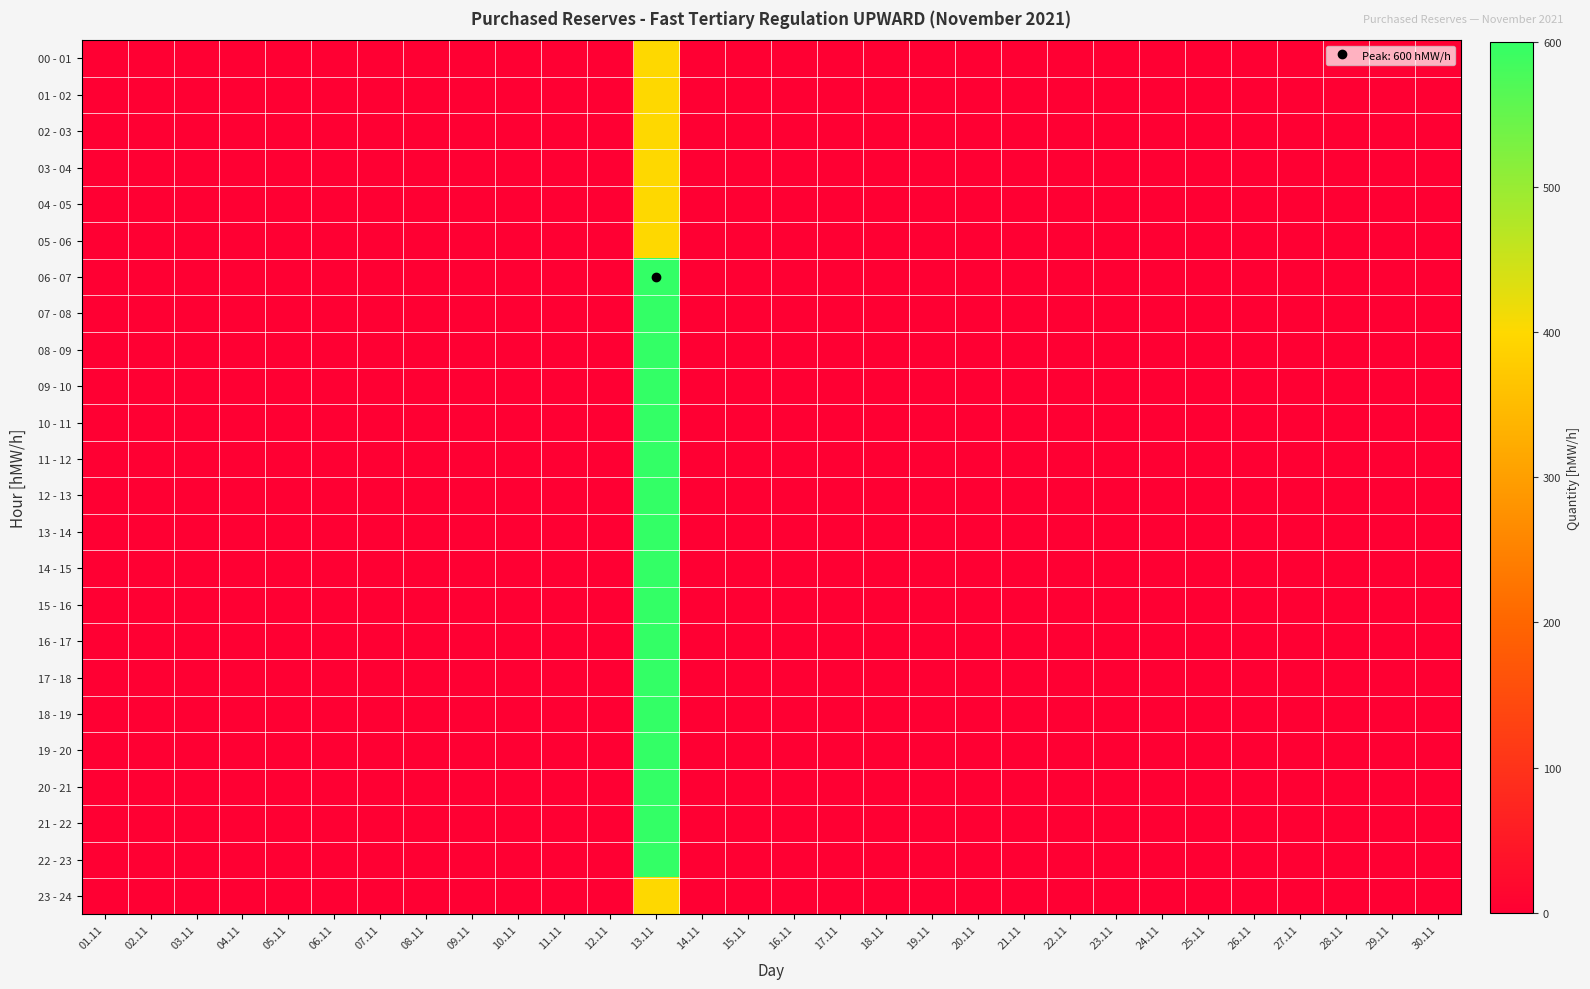

At which category is the sum across all series the highest?

13.11